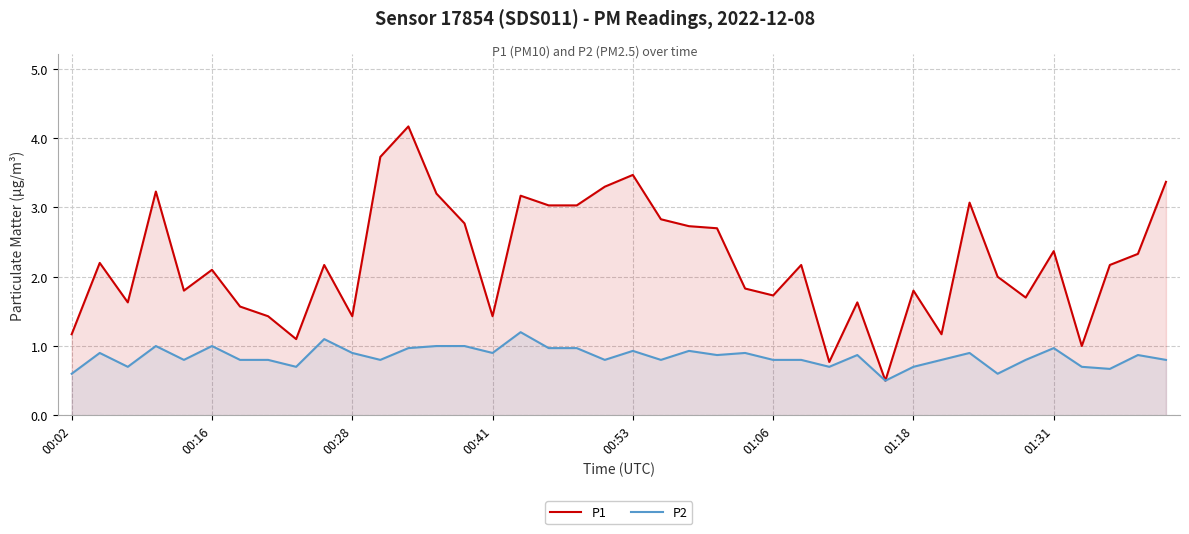

Reading right to left, list all the values displayed in this chart.

P1: 3.4	2.3	2.2	1.0	2.4	1.7	2.0	3.1	1.2	1.8	0.5	1.6	0.8	2.2	1.7	1.8	2.7	2.7	2.8	3.5	3.3	3.0	3.0	3.2	1.4	2.8	3.2	4.2	3.7	1.4	2.2	1.1	1.4	1.6	2.1	1.8	3.2	1.6	2.2	1.2
P2: 0.8	0.9	0.7	0.7	1.0	0.8	0.6	0.9	0.8	0.7	0.5	0.9	0.7	0.8	0.8	0.9	0.9	0.9	0.8	0.9	0.8	1.0	1.0	1.2	0.9	1.0	1.0	1.0	0.8	0.9	1.1	0.7	0.8	0.8	1.0	0.8	1.0	0.7	0.9	0.6